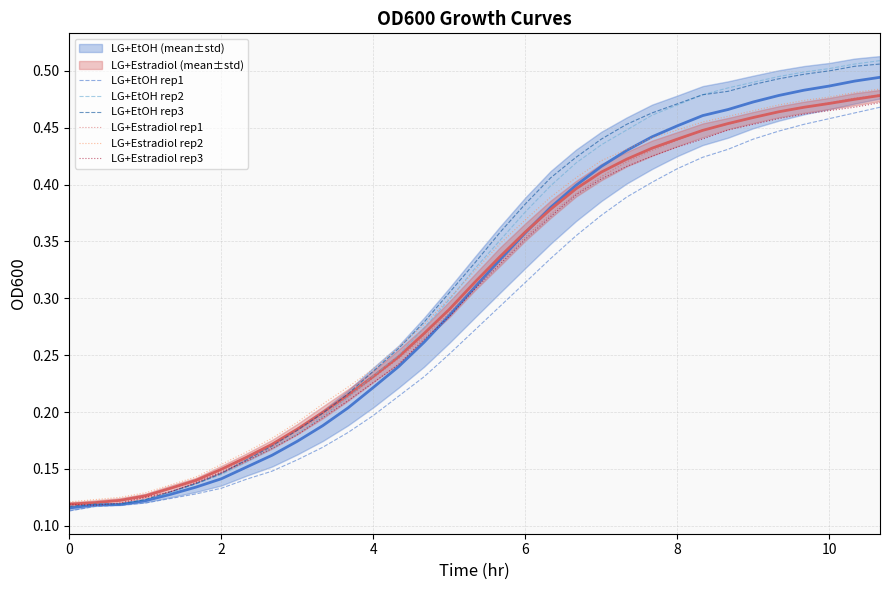

What is the sum of all LG+EtOH rep2 values?

10.5